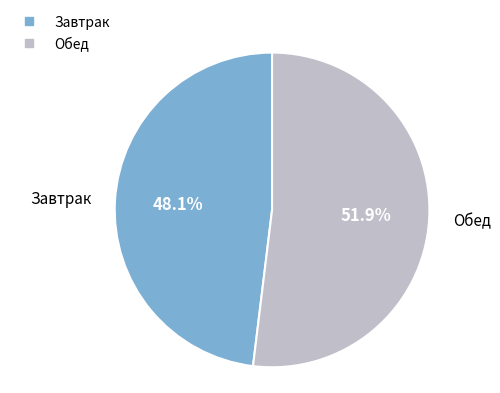

Combined, do Завтрак and Обед account for over 50%?

Yes